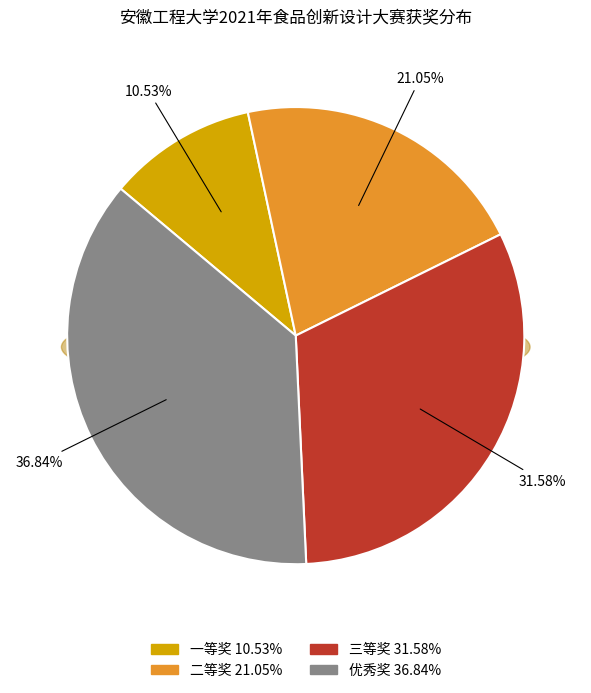

What is the change in value from 二等奖 to 优秀奖?

+3